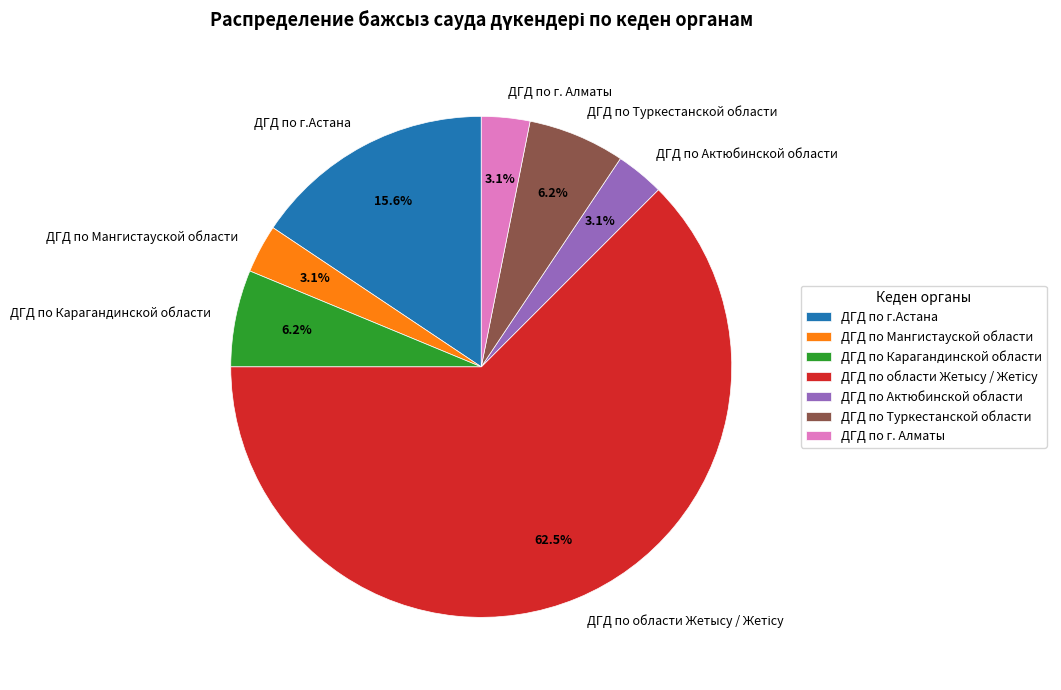

Is there a majority slice in this chart?

Yes